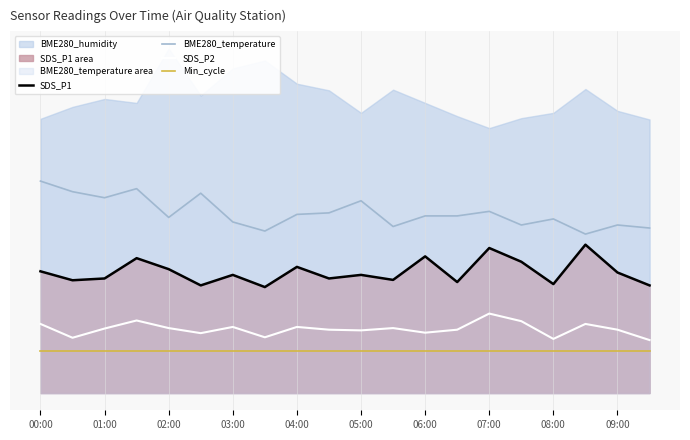

Count the number of categories in the chart.

20